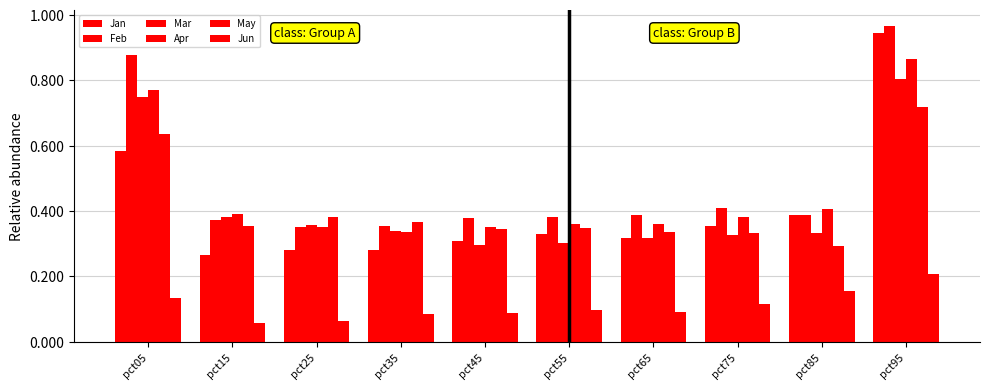

Read the Mar value at pct75.

0.3